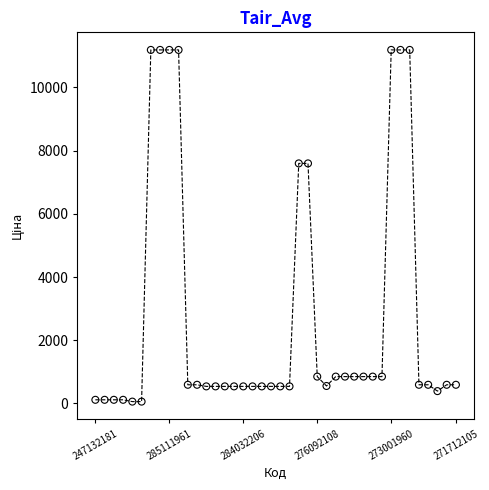

What is the range of Y values (max minus min)?

11131.1